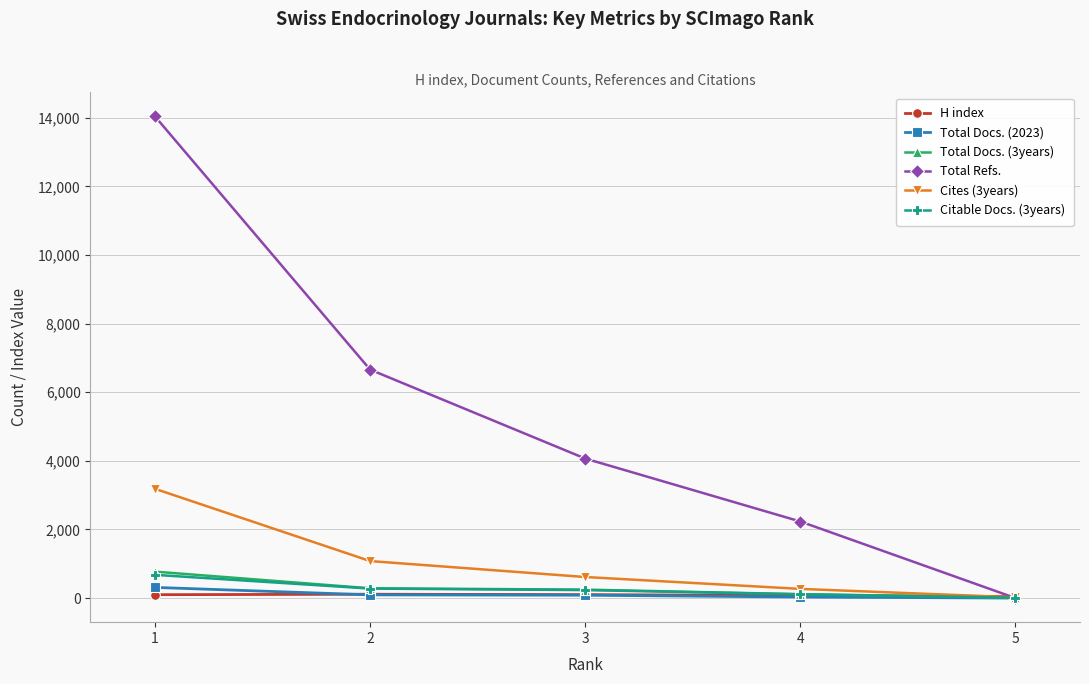

True or false: Cites (3years) has more than 1 points higher than both neighbors.

False